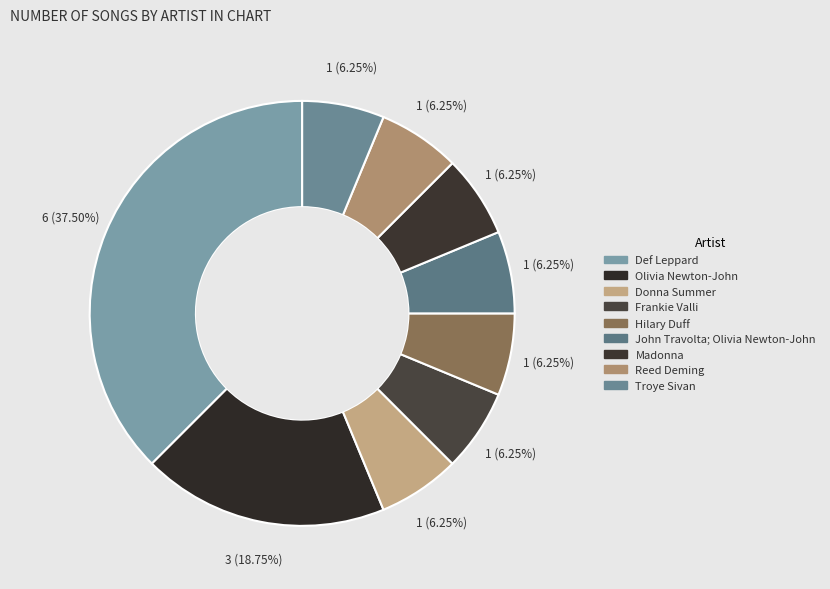

To the nearest percent, what is the difference between the largest and smallest slice percentages?

31%